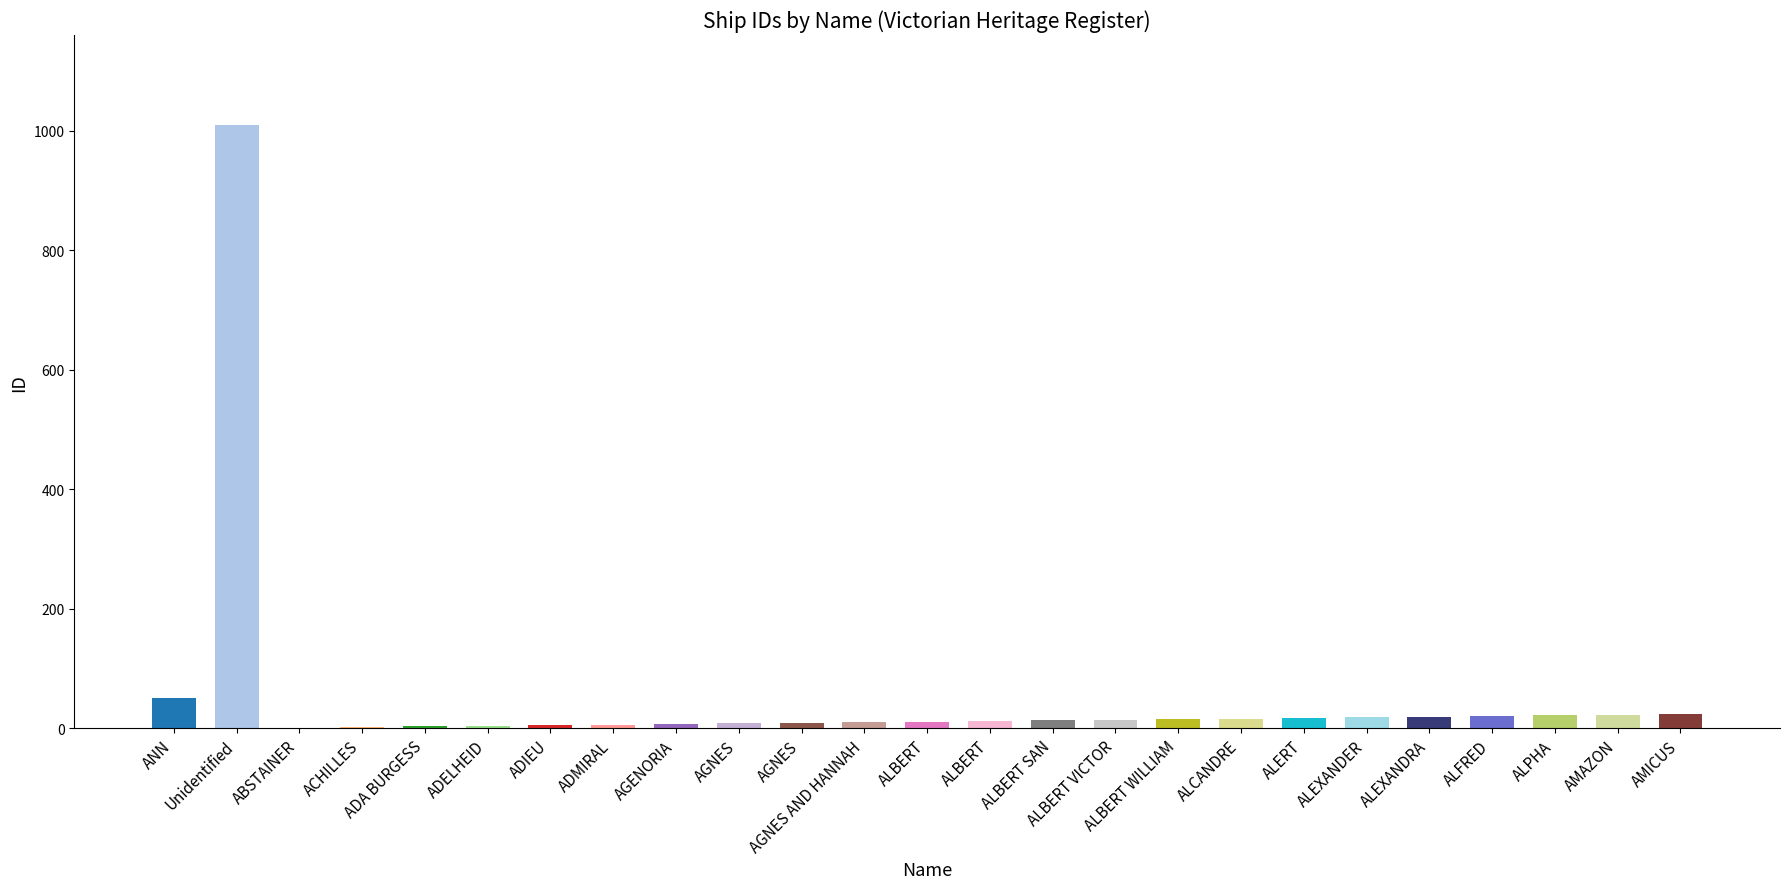

Reading left to right, extract all data points from this chart.

ANN=51	Unidentified=1009	ABSTAINER=1	ACHILLES=2	ADA BURGESS=3	ADELHEID=4	ADIEU=5	ADMIRAL=6	AGENORIA=7	AGNES=8	AGNES=9	AGNES AND HANNAH=10	ALBERT=11	ALBERT=12	ALBERT SAN=13	ALBERT VICTOR=14	ALBERT WILLIAM=15	ALCANDRE=16	ALERT=17	ALEXANDER=18	ALEXANDRA=19	ALFRED=20	ALPHA=22	AMAZON=23	AMICUS=24